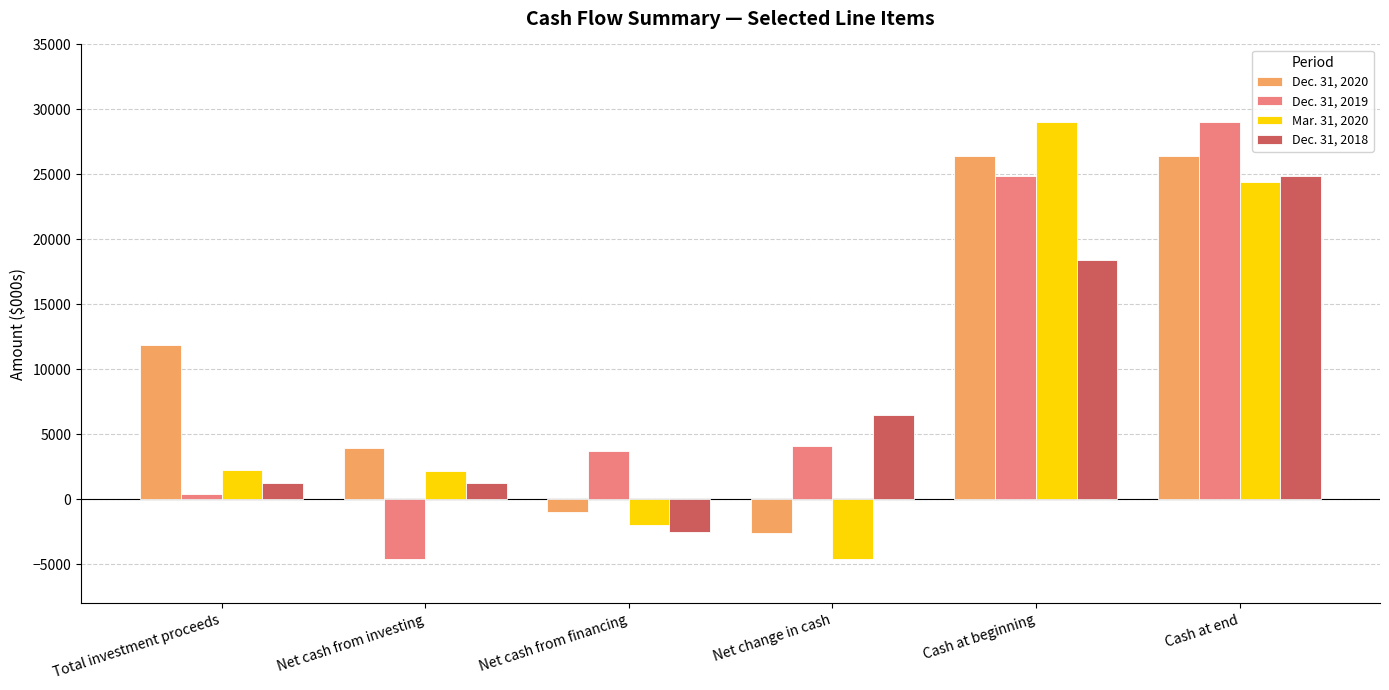

True or false: Mar. 31, 2020 has a value of -7722 at Net change in cash.

False